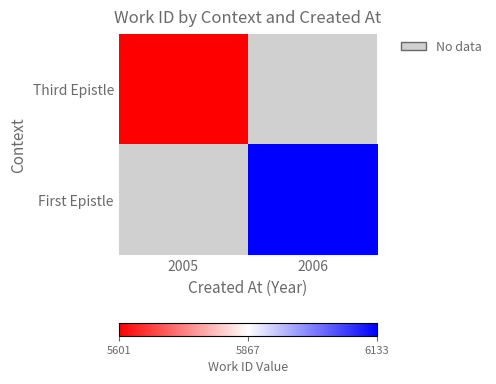

Rank the series by their average value, from lowest to highest.

Third Epistle, First Epistle